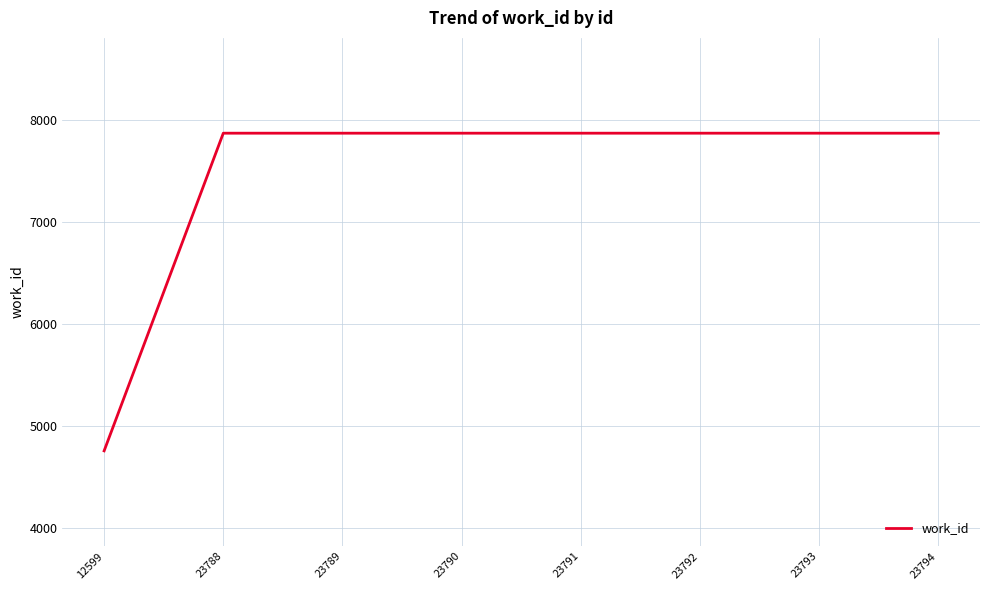

What is the greatest value displayed?

7870